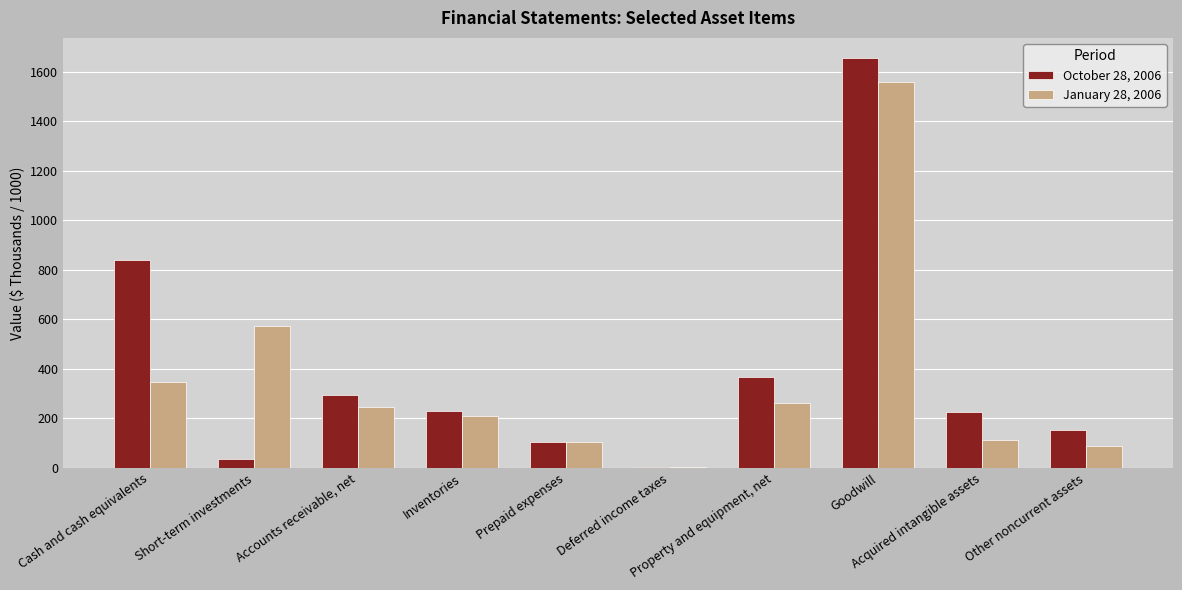

Which series has the largest total across all categories?

October 28, 2006